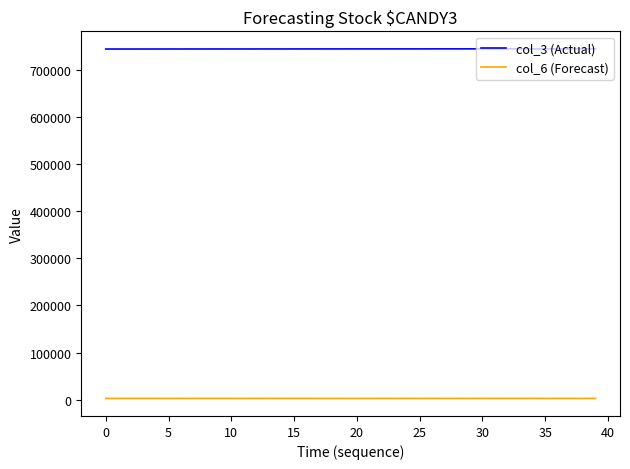

Which series has the largest total across all categories?

col_3 (Actual)